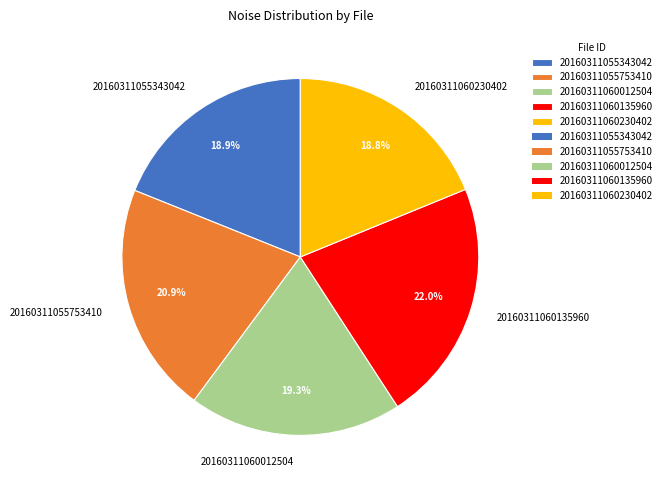

How many slices are in this pie chart?

5